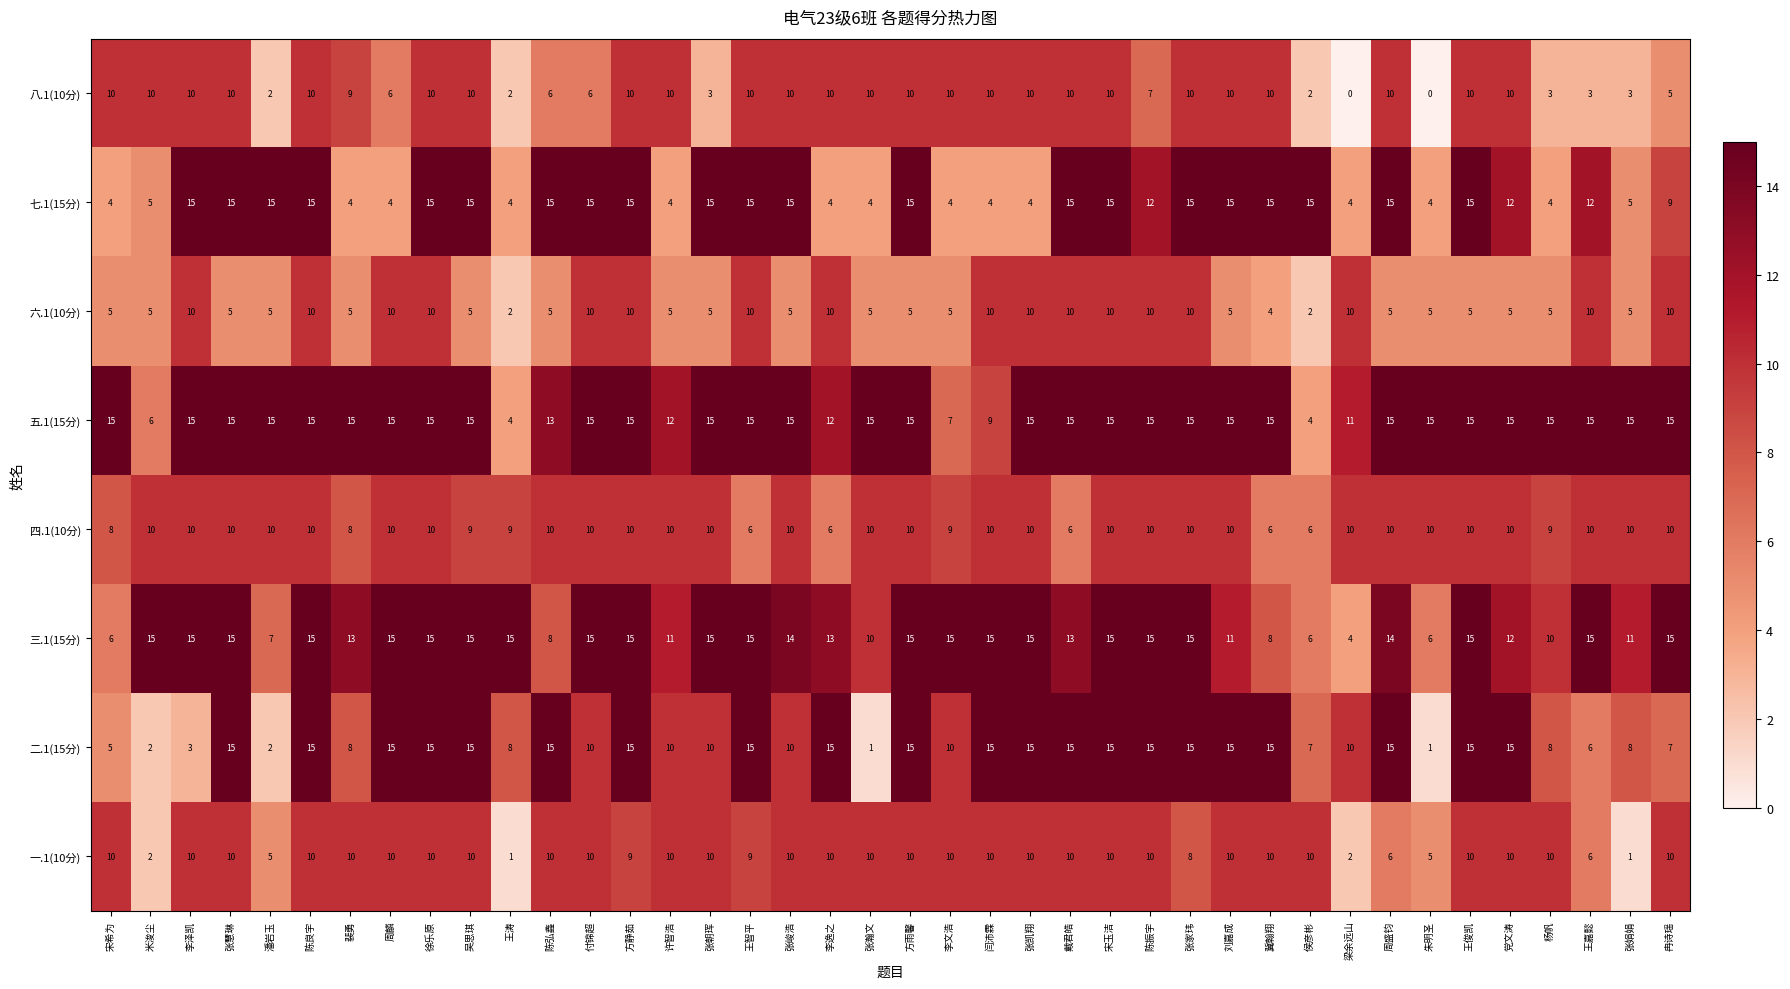

Count the number of data series in this chart.

8